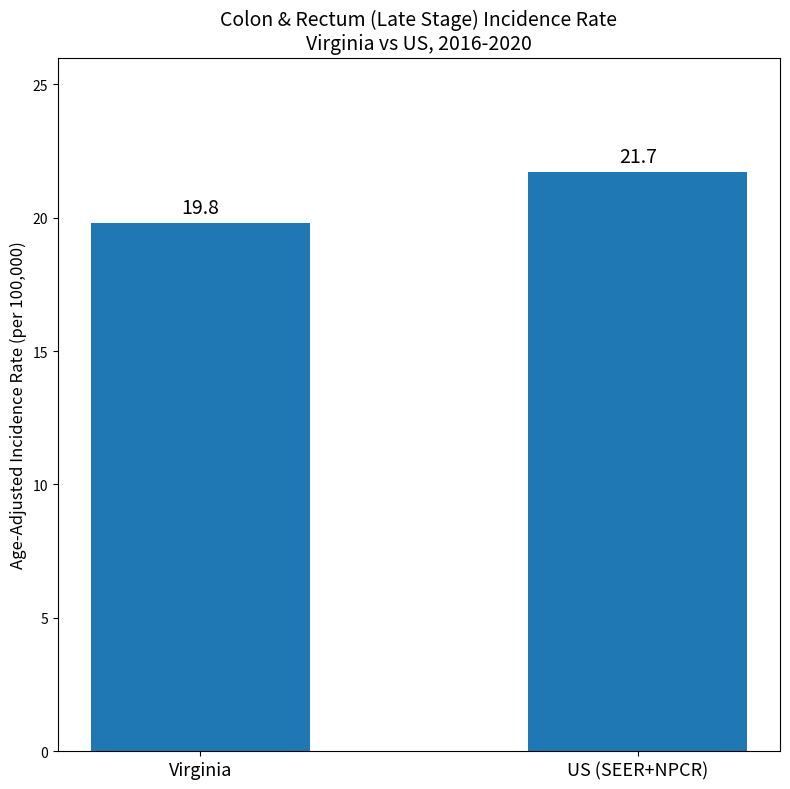

How many bars are there in total?

2